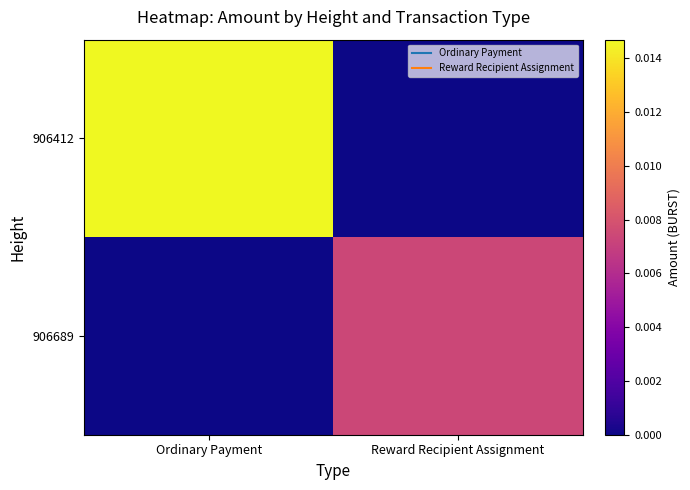

Rank the series at Ordinary Payment from lowest to highest value.

906689, 906412